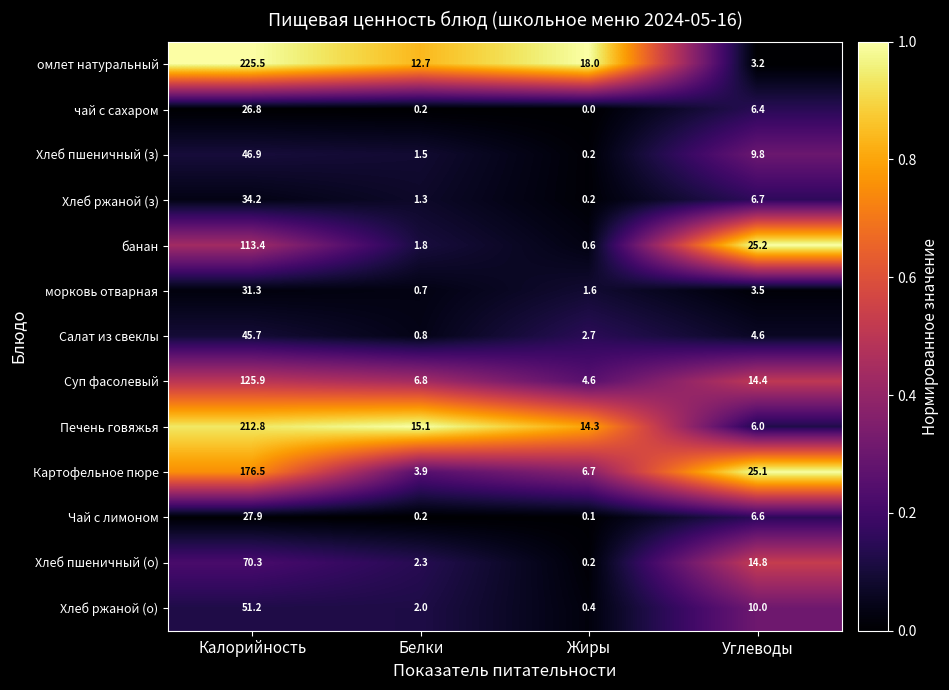

Which category has the lowest value in the Суп фасолевый series?

Жиры